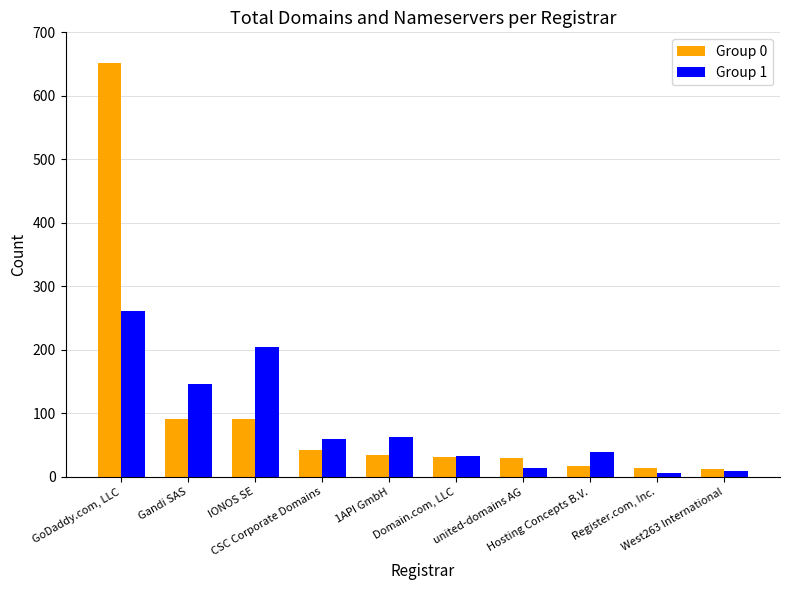

What is the difference between the Group 1 values at Register.com, Inc. and GoDaddy.com, LLC?

256